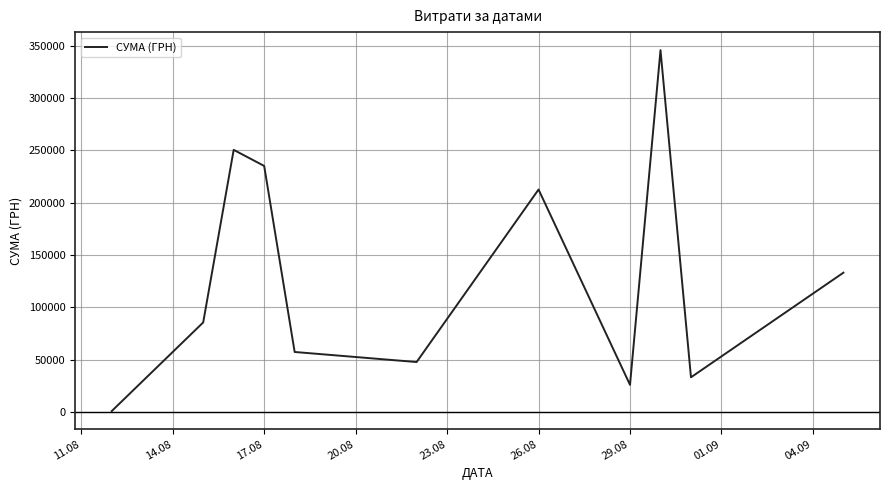

How many lines are shown in the chart?

1